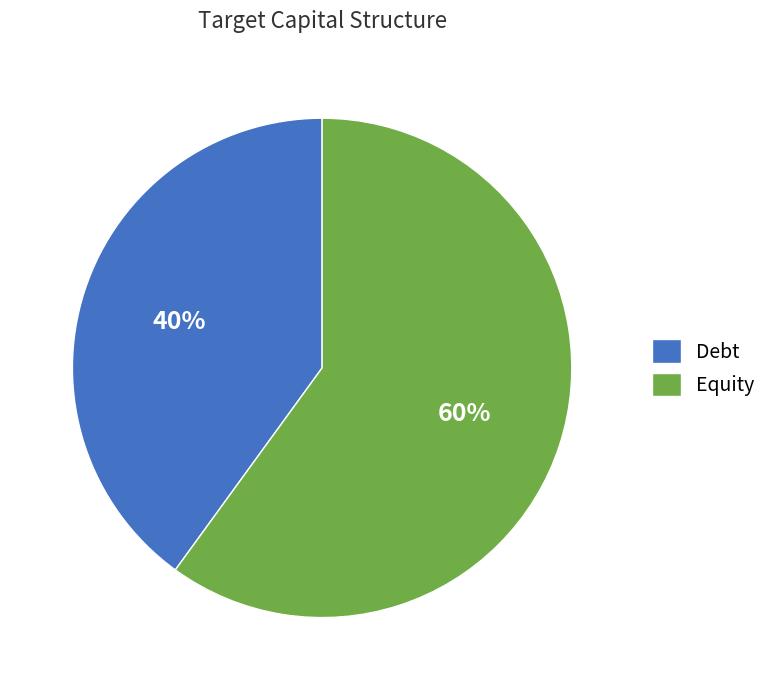

Rank the categories by value from highest to lowest.

Equity, Debt